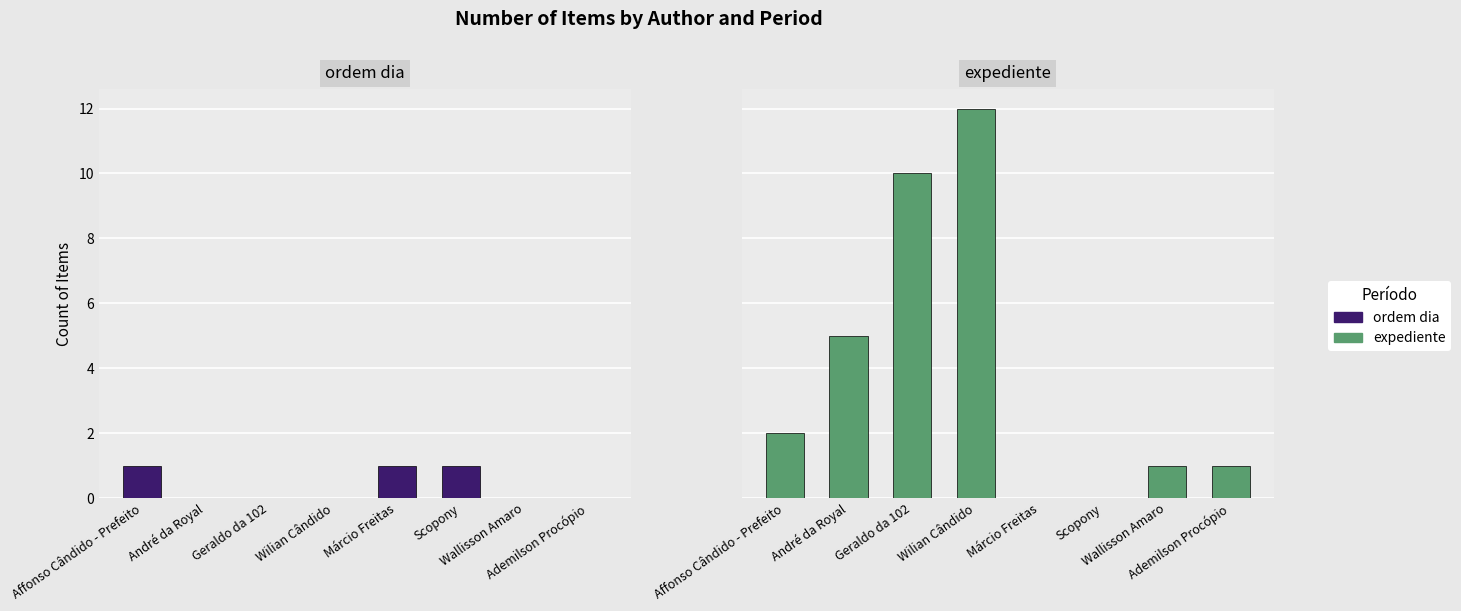

Reading left to right, list all the values displayed in this chart.

ordem dia: 1	0	0	0	1	1	0	0
expediente: 2	5	10	12	0	0	1	1